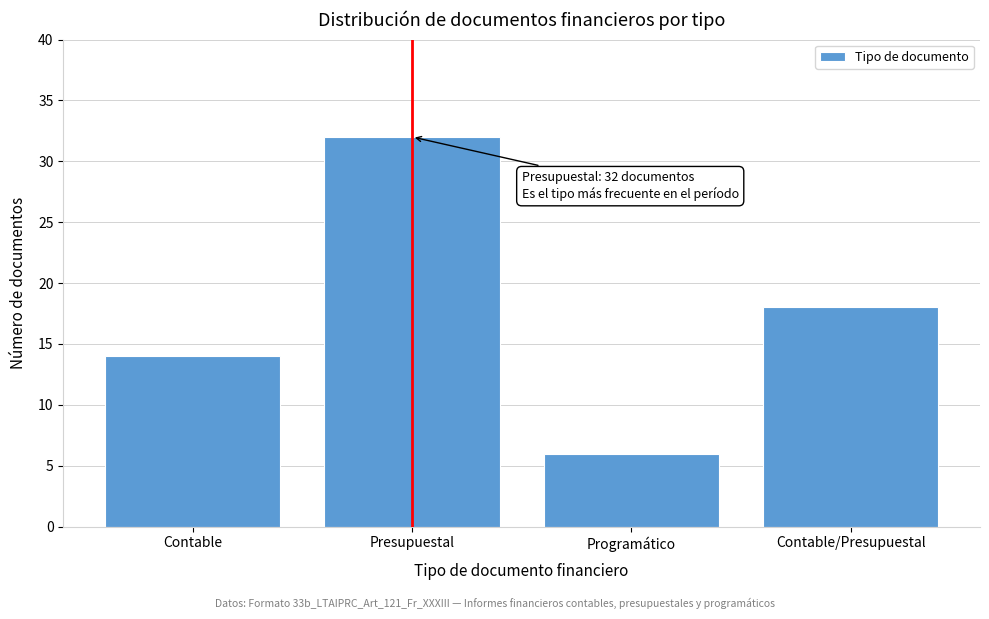

Reading left to right, transcribe all the data shown in this chart.

14	32	6	18